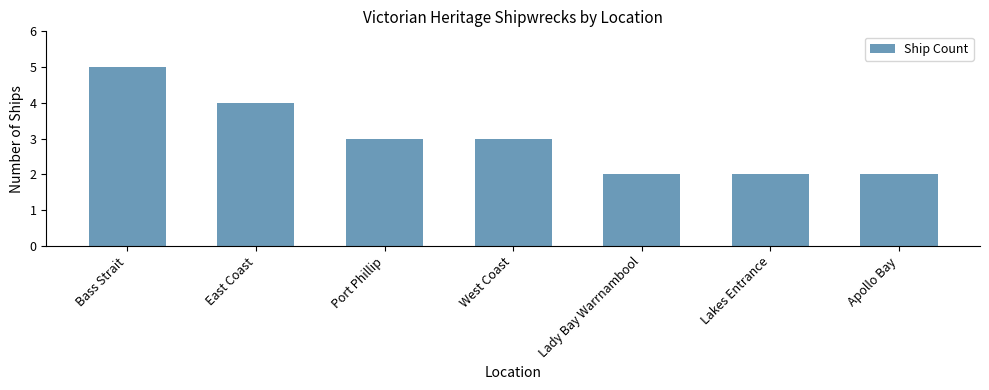

Reading right to left, transcribe all the data shown in this chart.

2	2	2	3	3	4	5